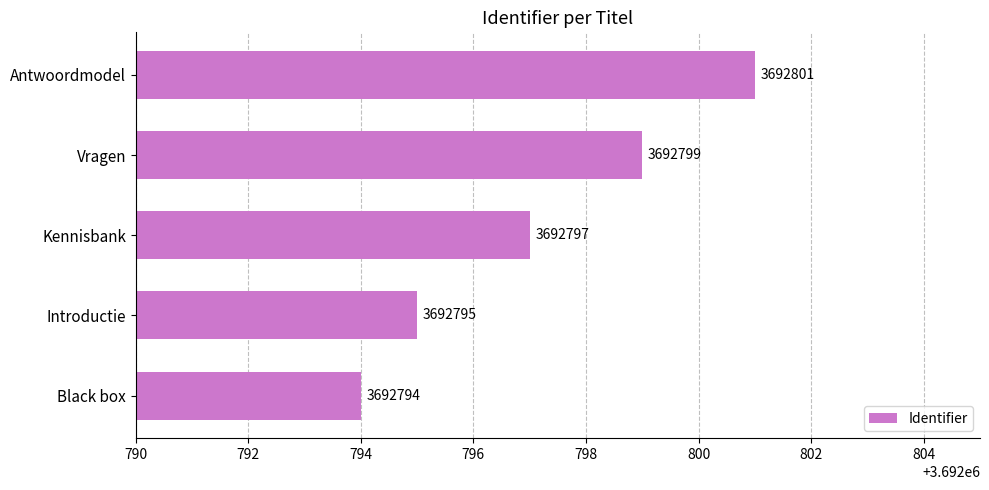

How many bars are there in total?

5